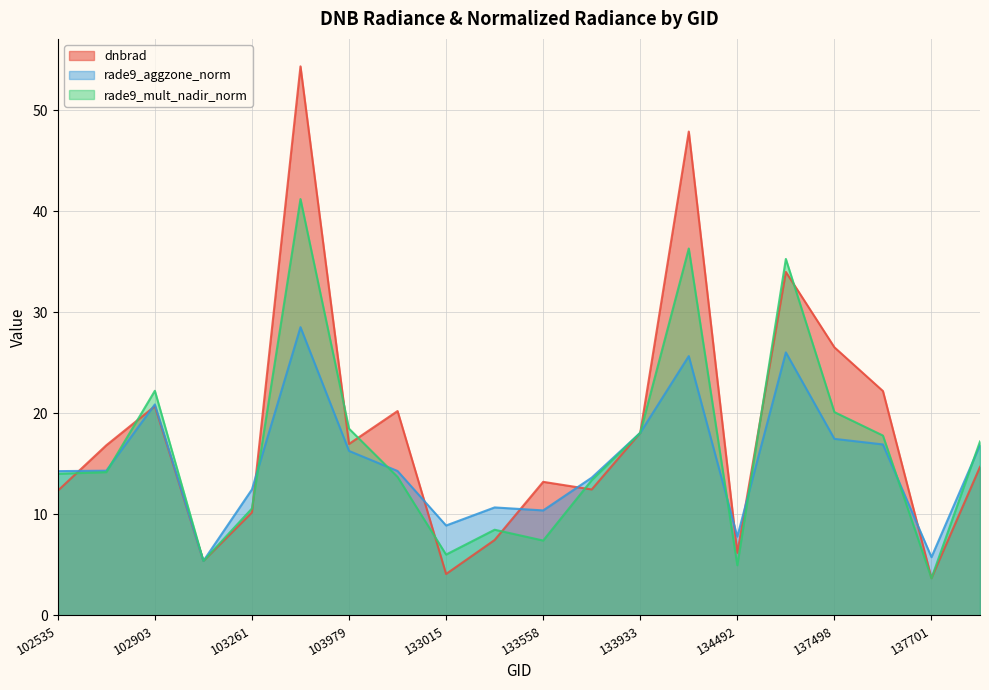

Which label corresponds to the largest value in the chart?

103380